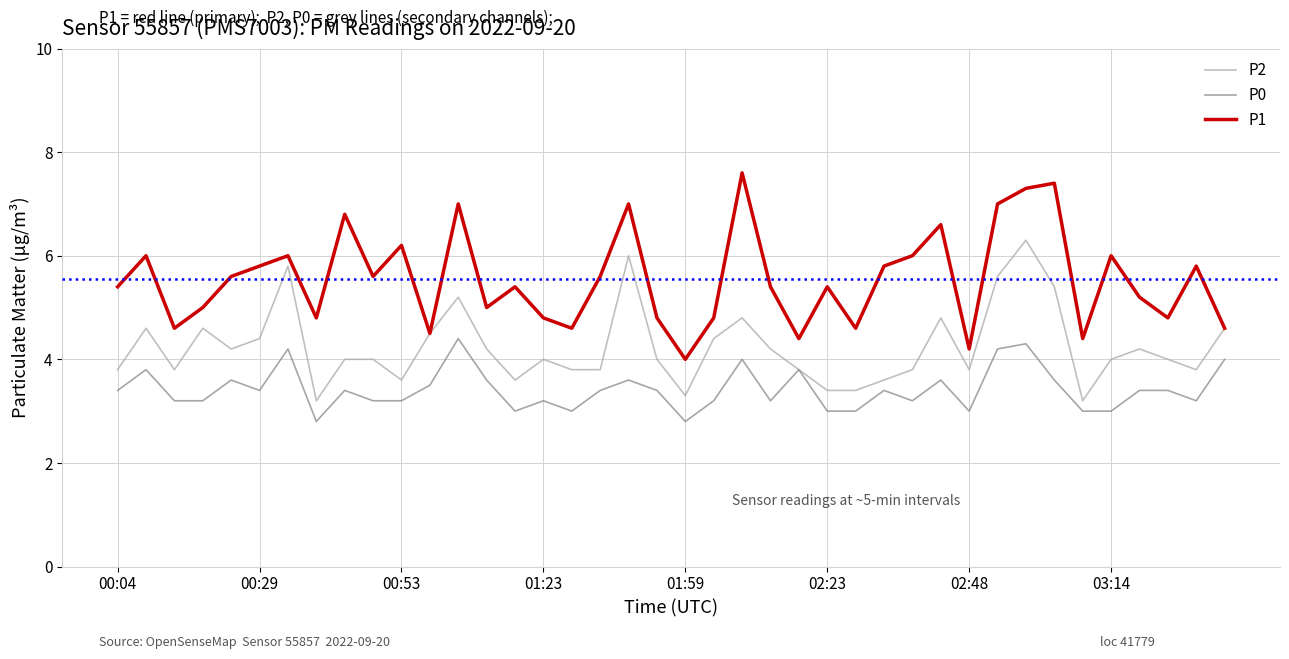

Rank the series by their maximum value, from highest to lowest.

P1, P2, P0